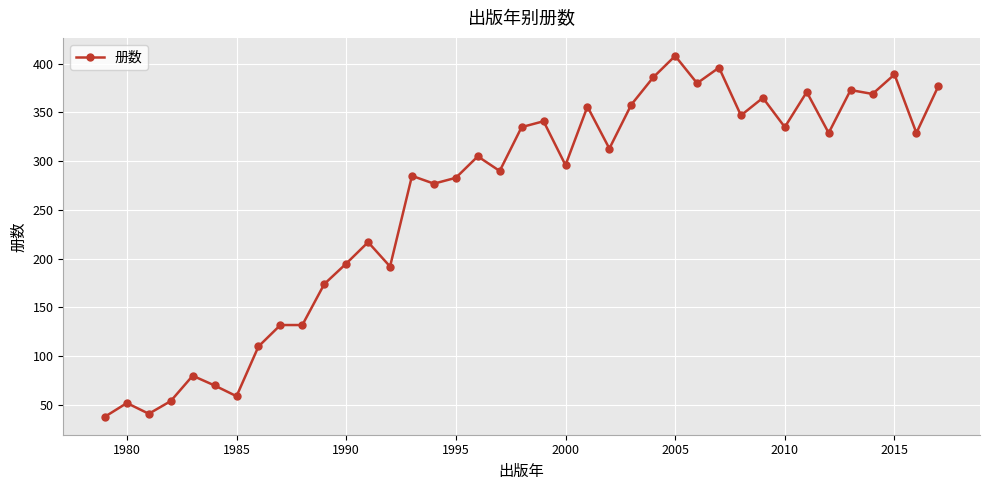

How many data points are less than 305?

19